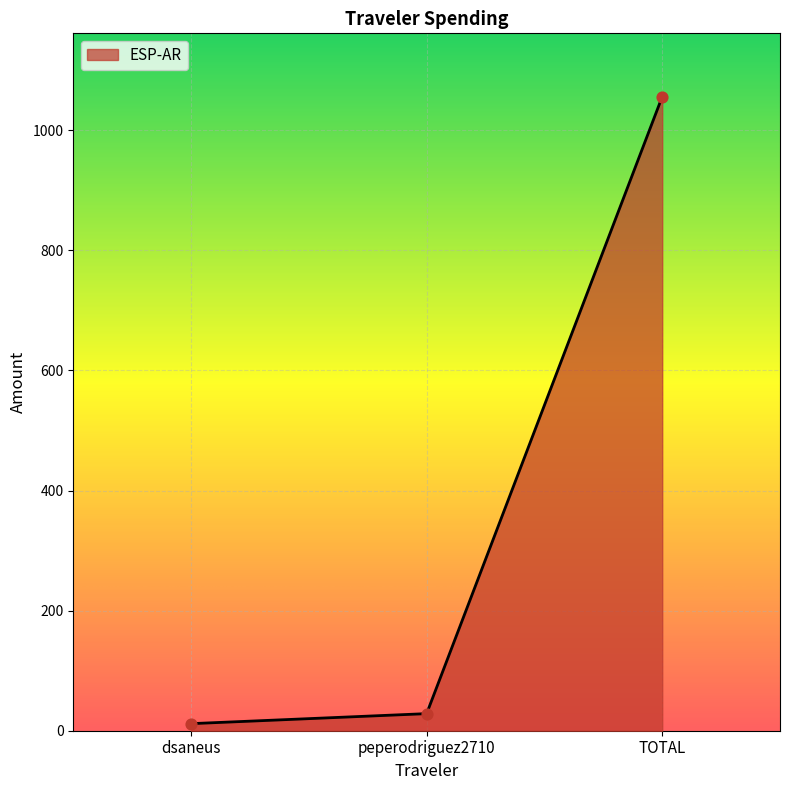

What is the change in value from dsaneus to TOTAL?

+1044.0